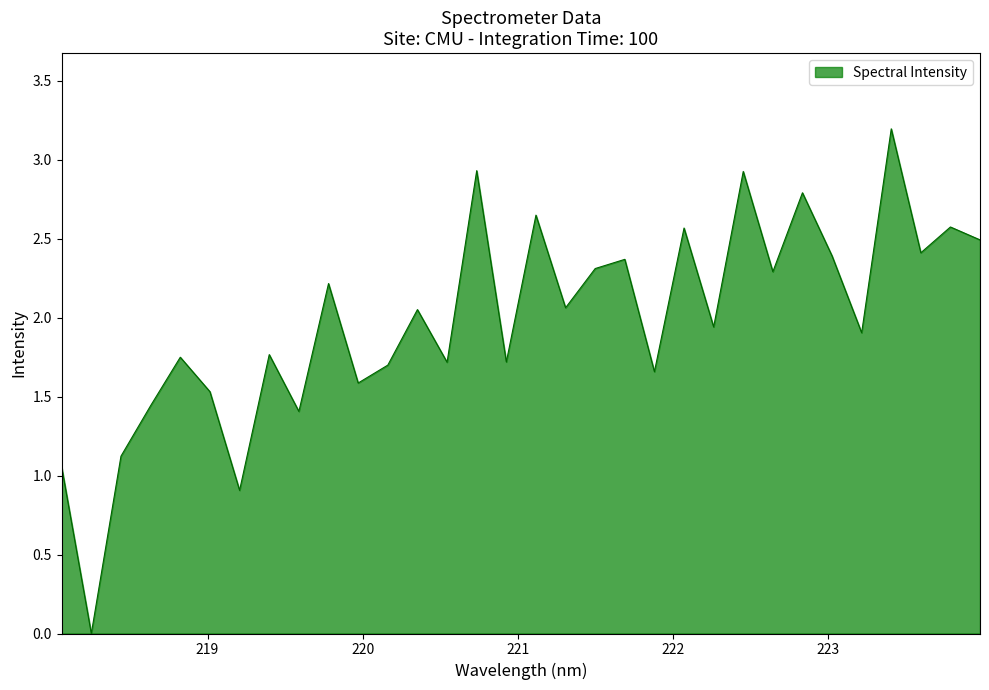

What is the difference between the maximum and minimum values?

3.2